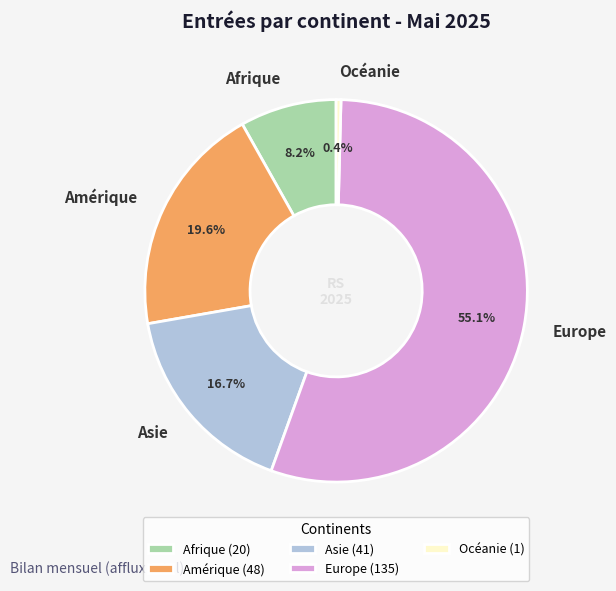

What is the largest slice in the pie chart?

Europe